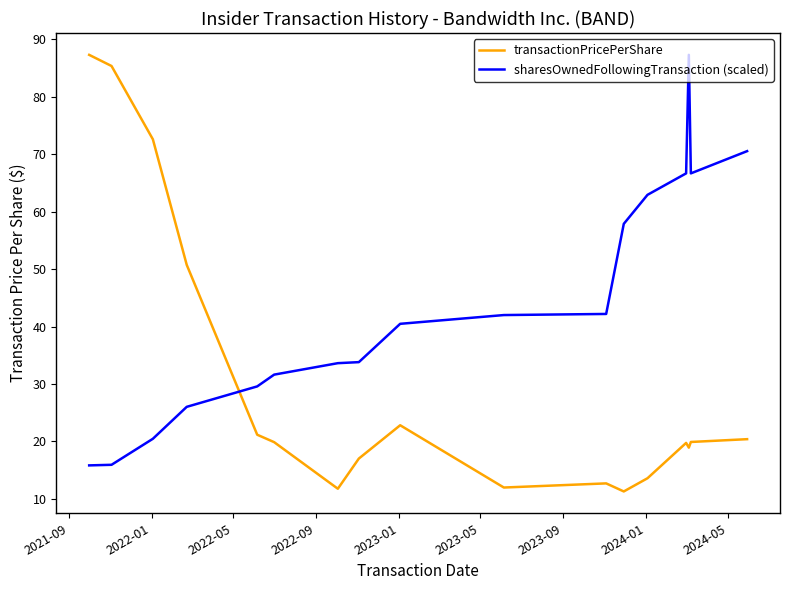

What is the difference between the maximum and minimum values in the sharesOwnedFollowingTransaction (scaled) series?

71.4